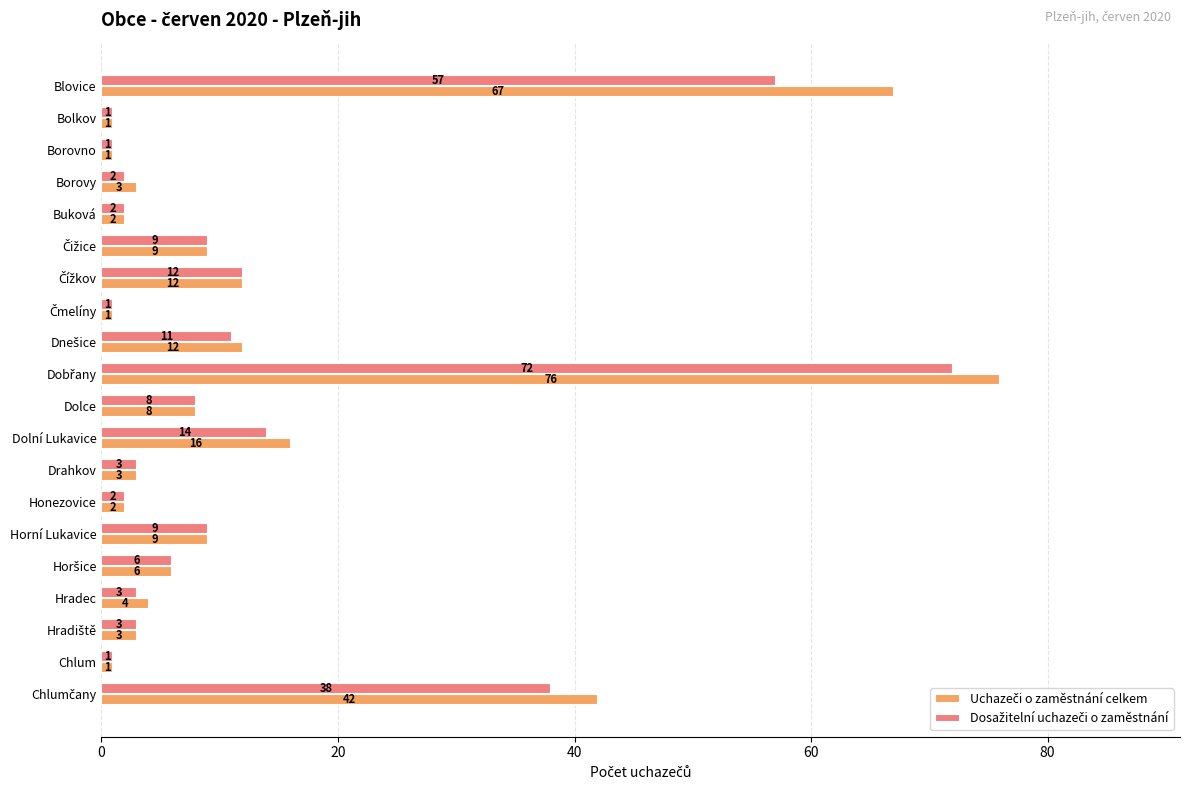

What is the greatest value displayed?

76